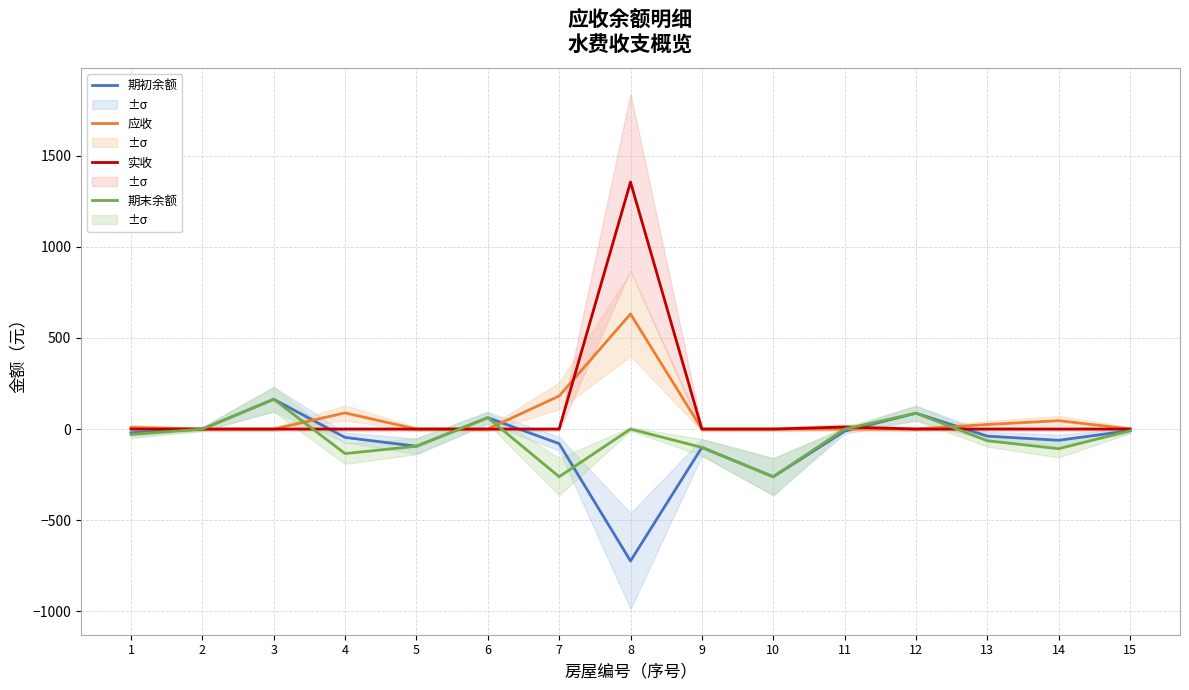

True or false: 实收 and 期末余额 intersect in this chart.

True